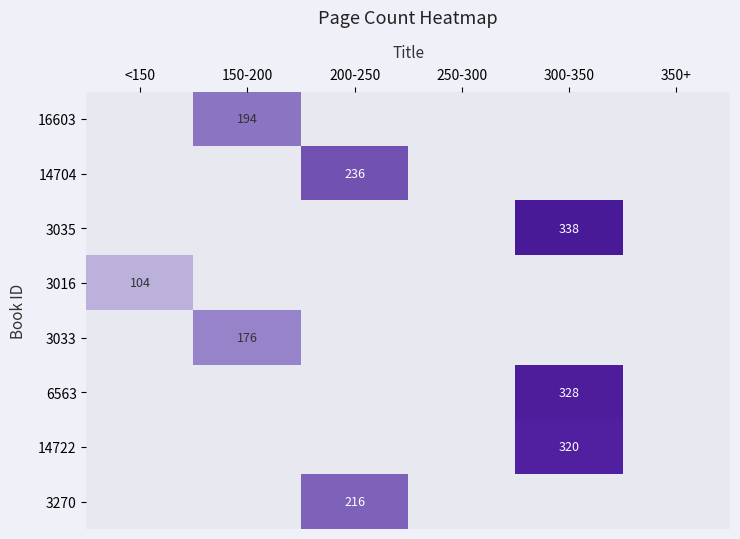

Which series changed the most between 150-200 and 350+?

16603